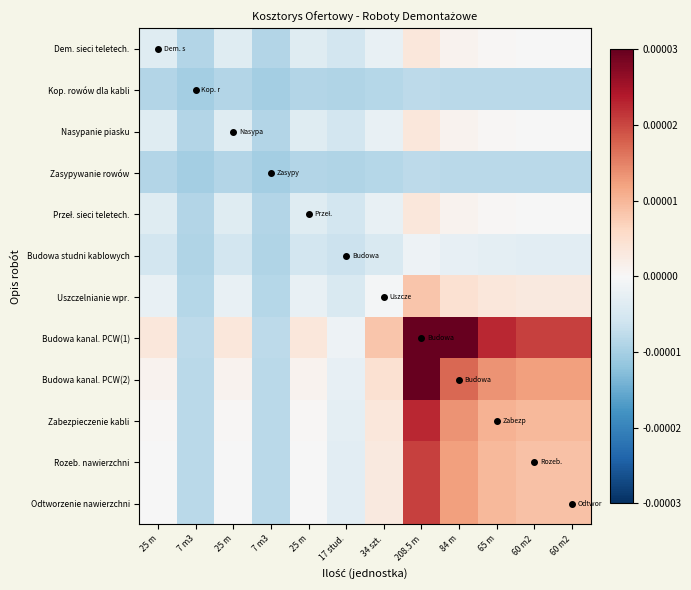

Rank the series at 60 m2 from highest to lowest value.

Budowa kanal. PCW(1), Budowa kanal. PCW(2), Zabezpieczenie kabli, Rozeb. nawierzchni, Odtworzenie nawierzchni, Uszczelnianie wpr., Dem. sieci teletech., Nasypanie piasku, Przeł. sieci teletech., Budowa studni kablowych, Kop. rowów dla kabli, Zasypywanie rowów